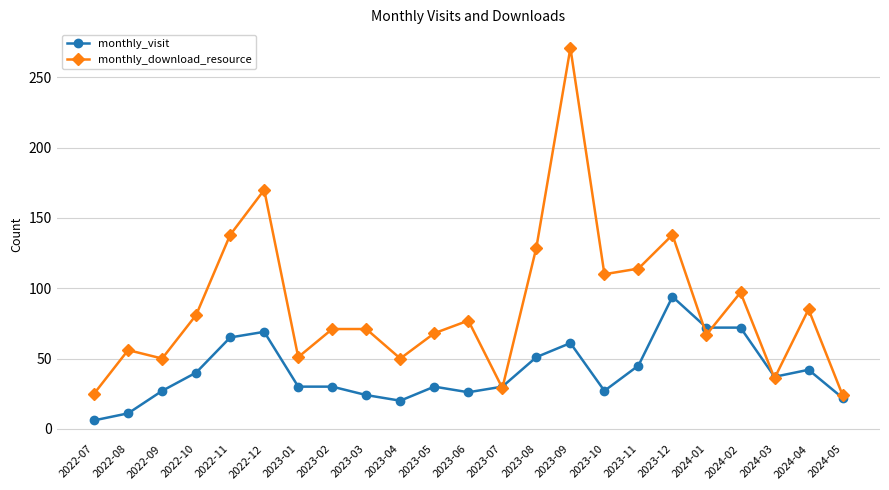

How many distinct data groups are displayed?

2